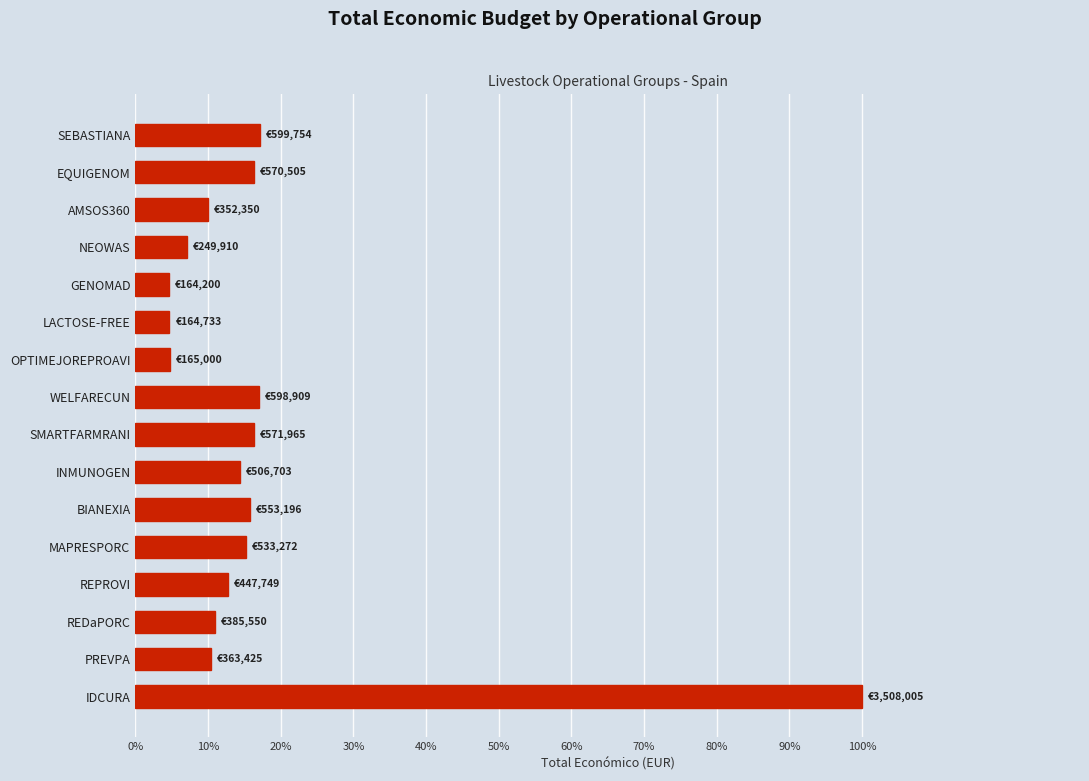

Between SMARTFARMRANI and GENOMAD, which is larger?

SMARTFARMRANI